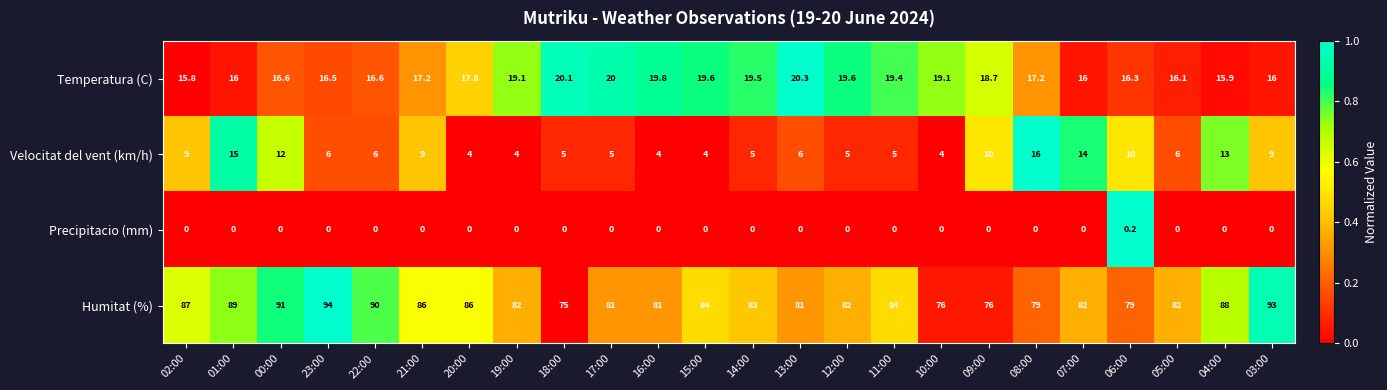

At which category does the chart reach its peak across all series?

23:00